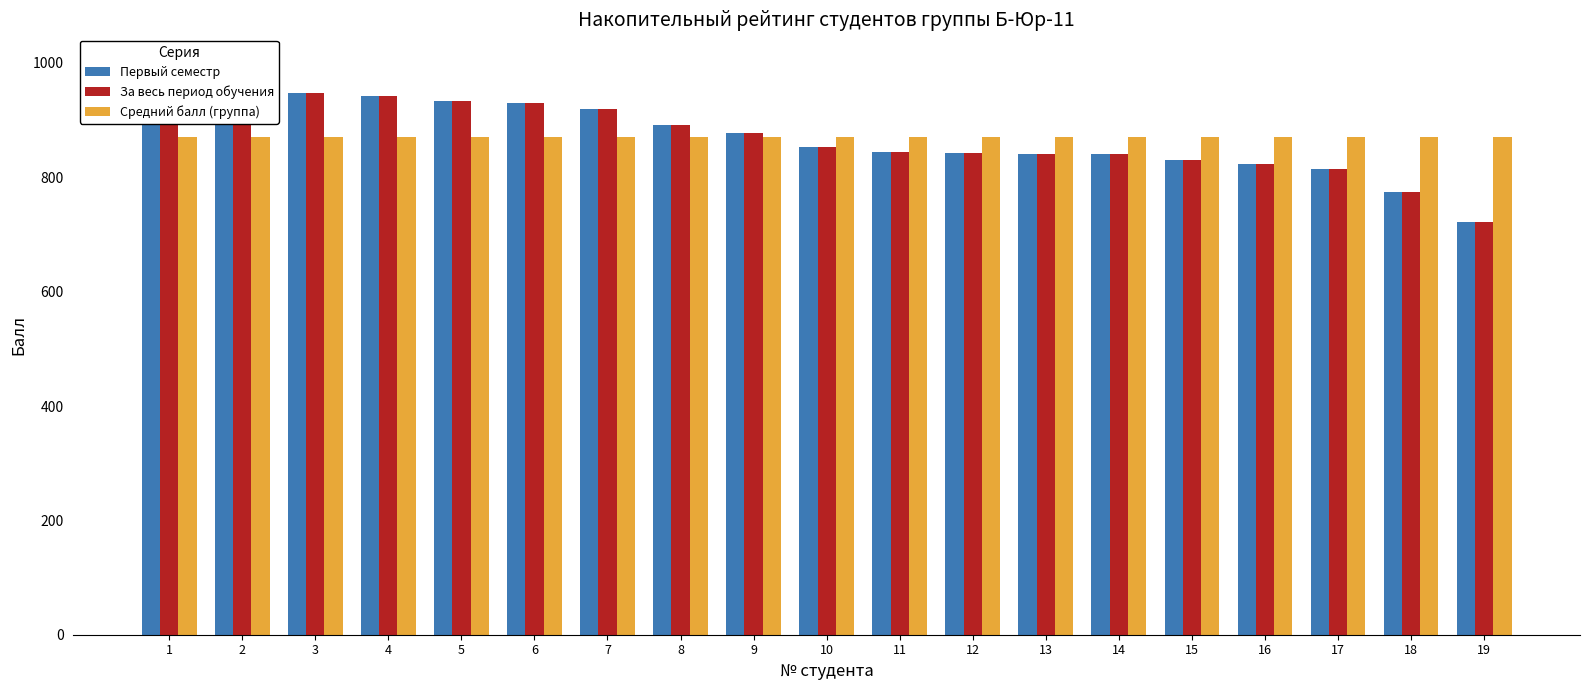

What is the smallest value displayed?

722